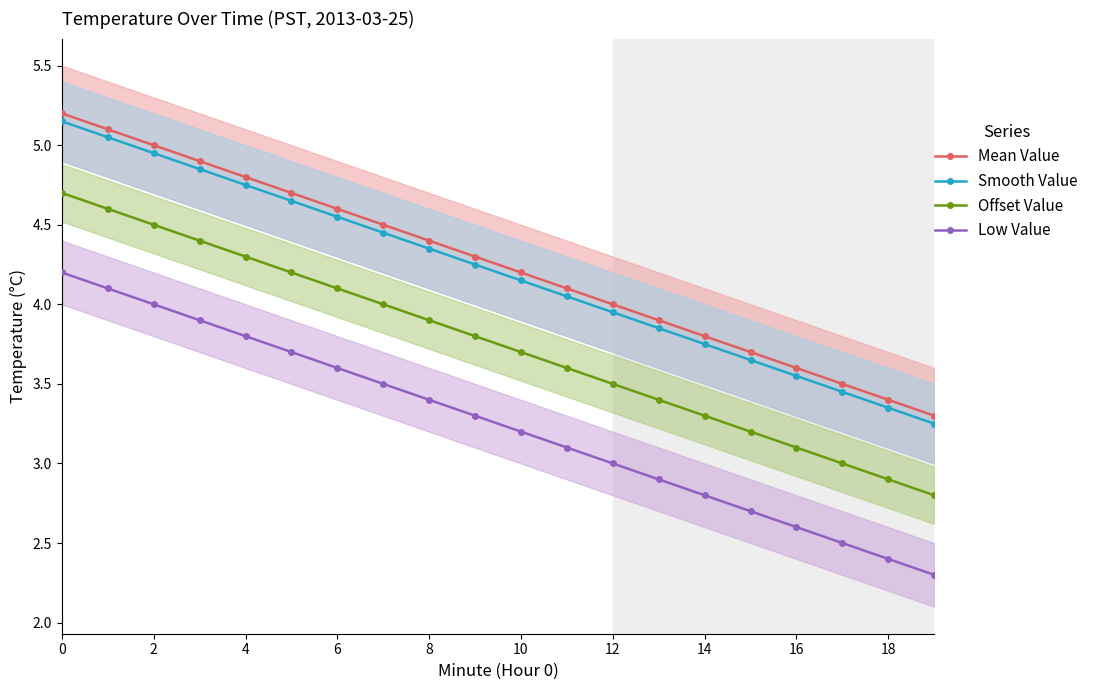

Rank the series by their maximum value, from highest to lowest.

Mean Value, Smooth Value, Offset Value, Low Value